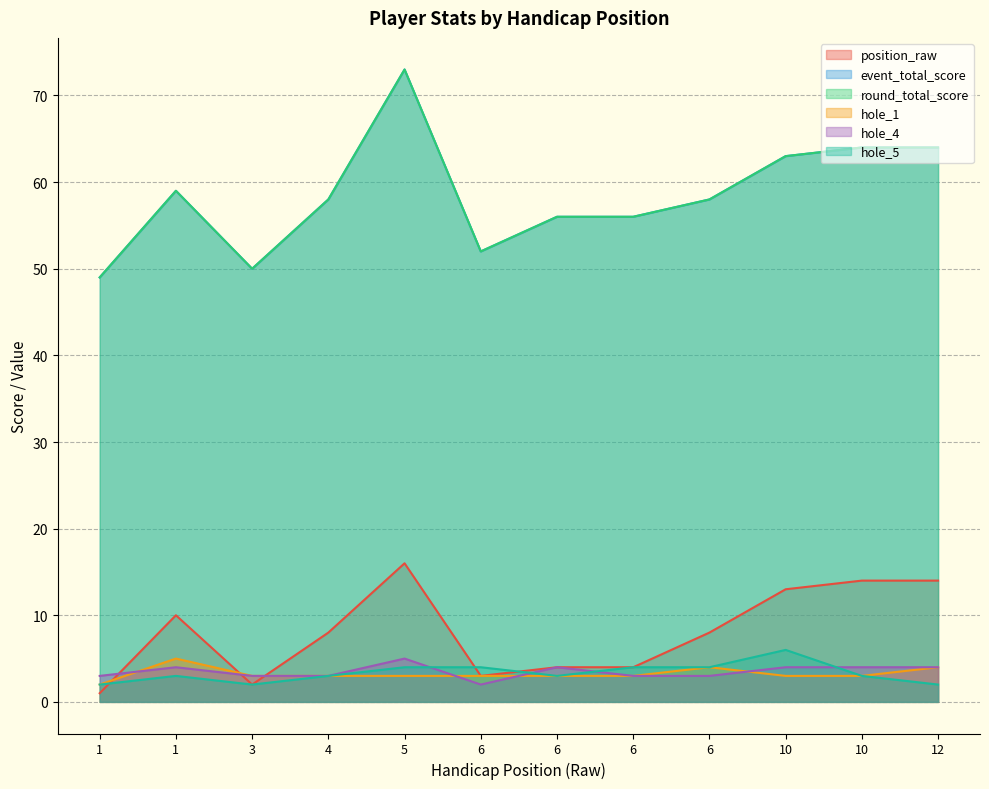

At which category is the sum across all series the highest?

5